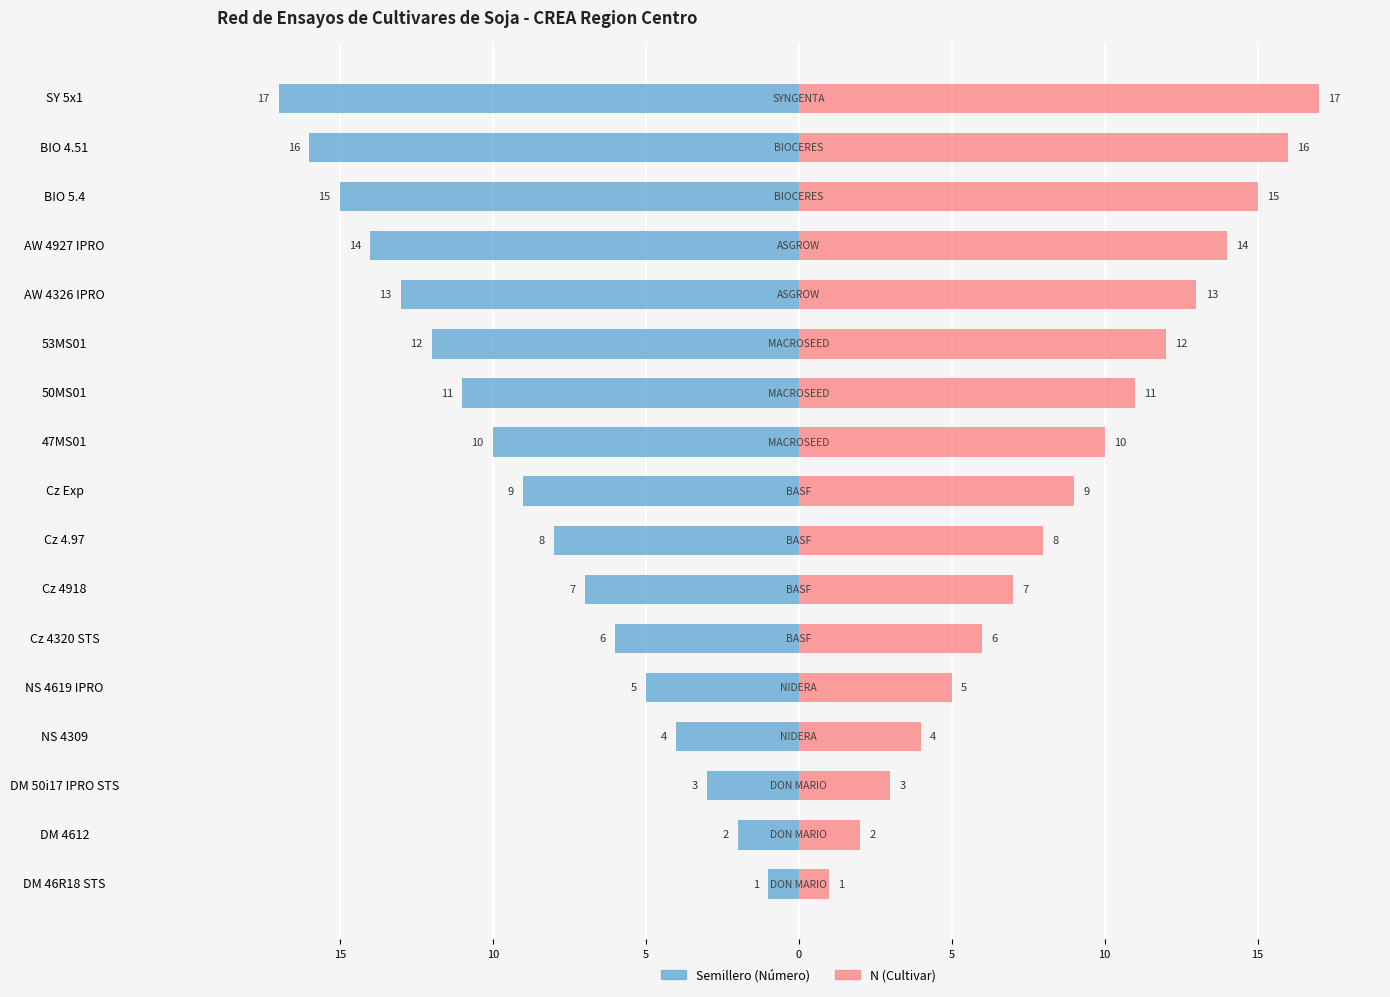

How many values in the N (Cultivar) series are below 9?

8